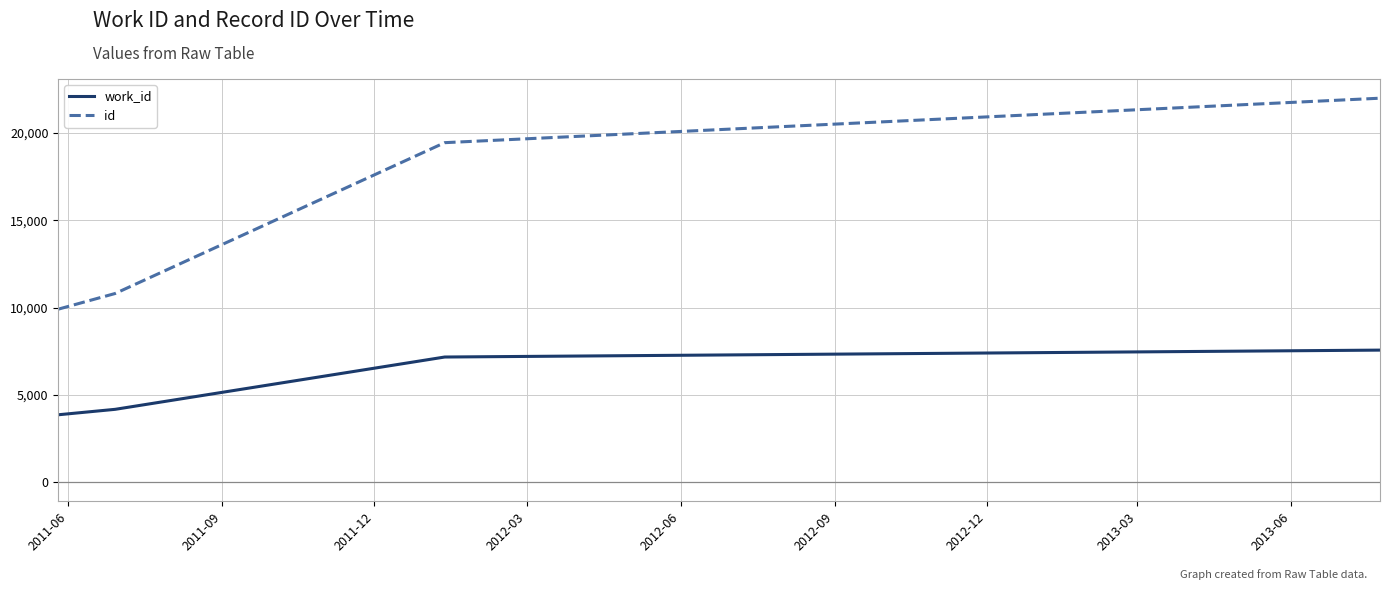

What are all the series names shown in the legend?

work_id, id